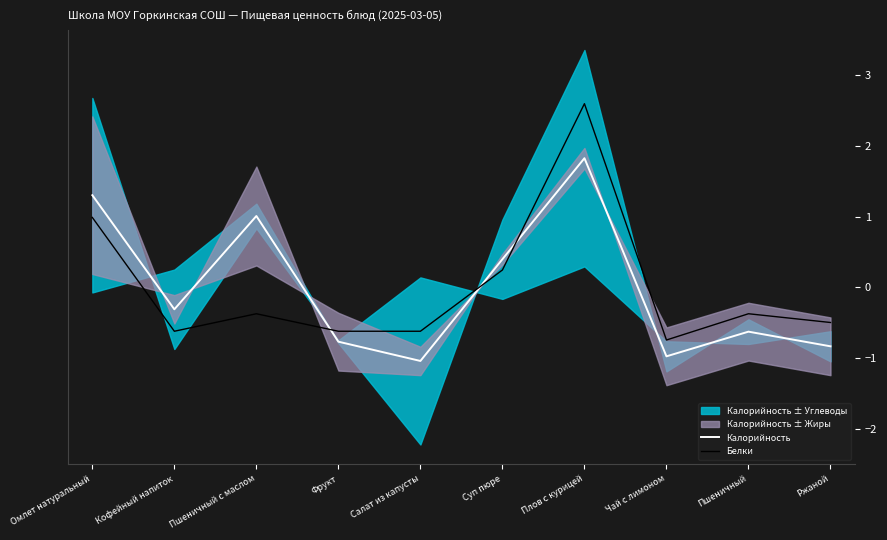

Is it true that Белки equals -1.0 at Фрукт?

False